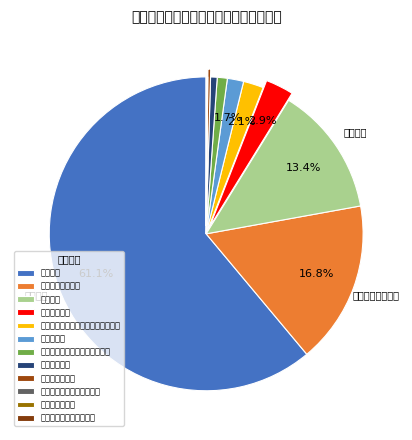

To the nearest percent, what portion does 机关事业单位基本养老保险缴费支出 represent?

2%